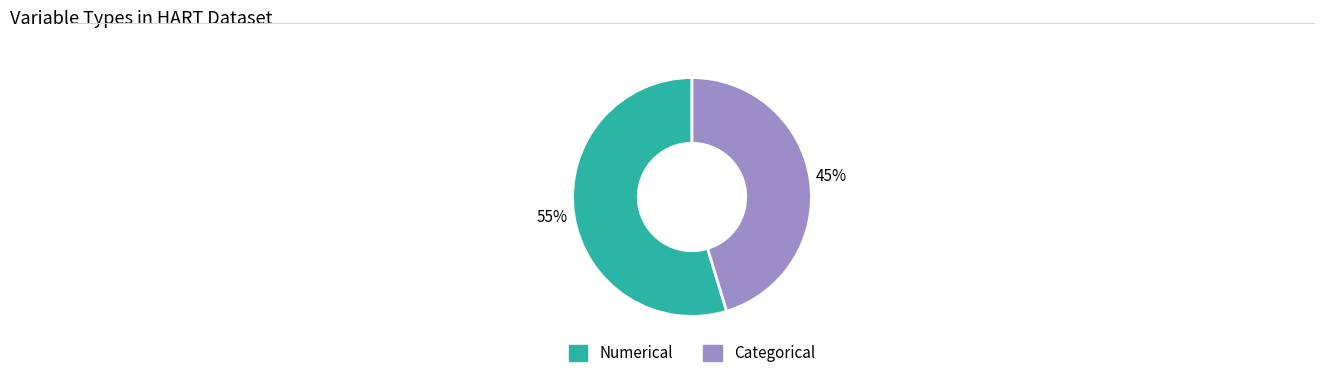

Is Categorical the majority of the pie?

No